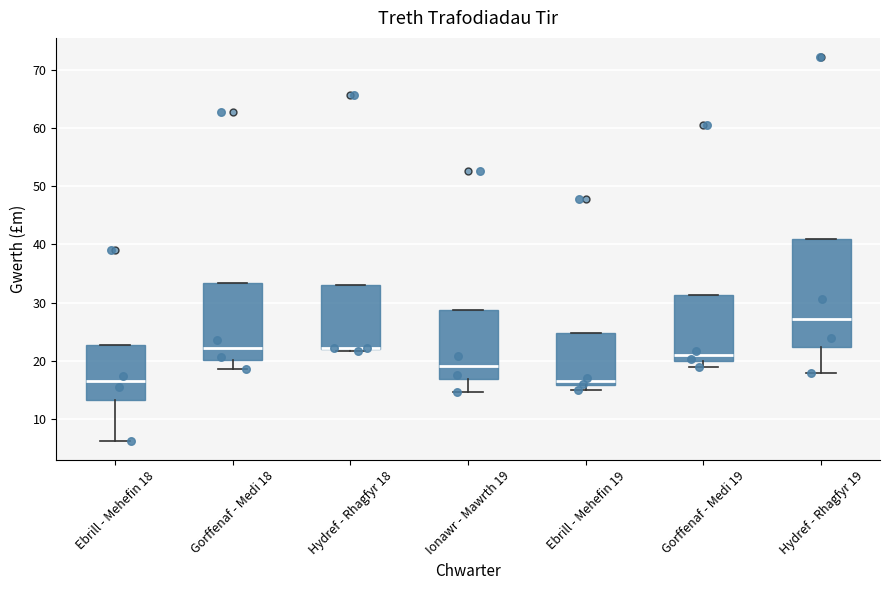

Where is the lower edge of the box for Hydref - Rhagfyr 19 on the y-axis? The values are not printed on the chart, so give them approximately, as read against the axis.

22